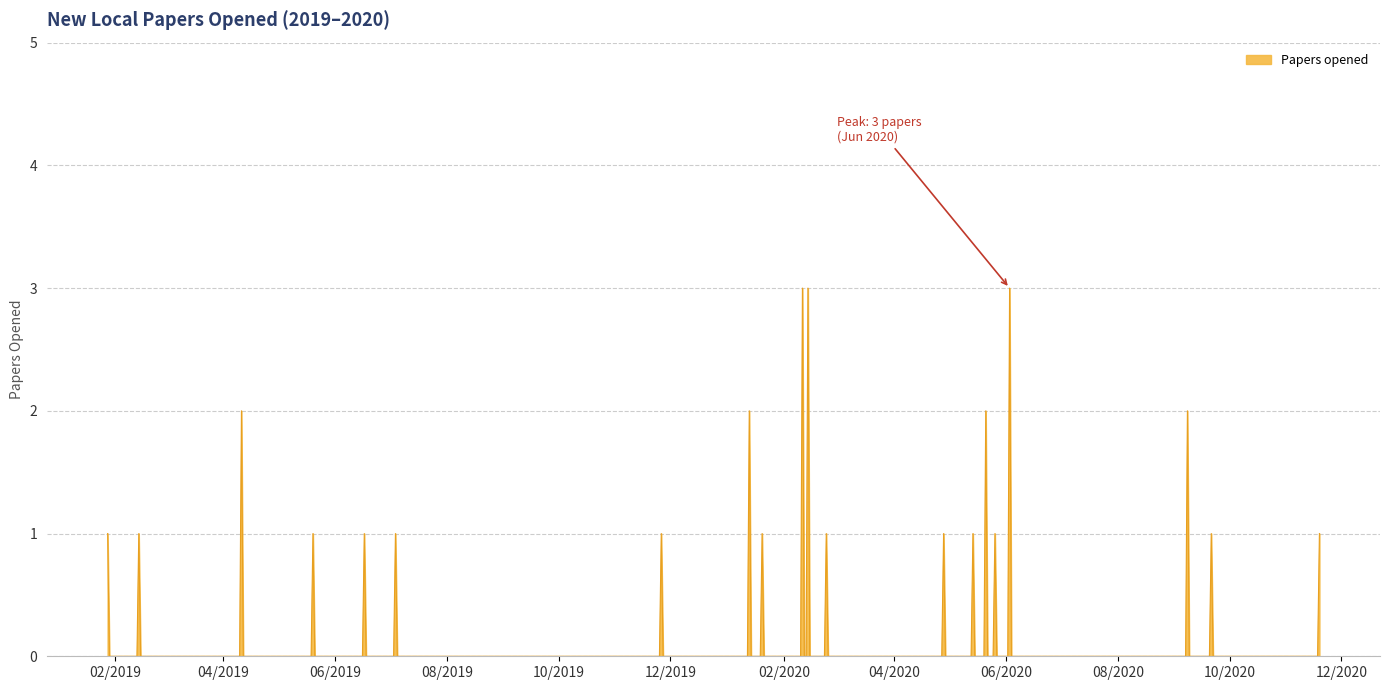

What is the greatest value displayed?

3